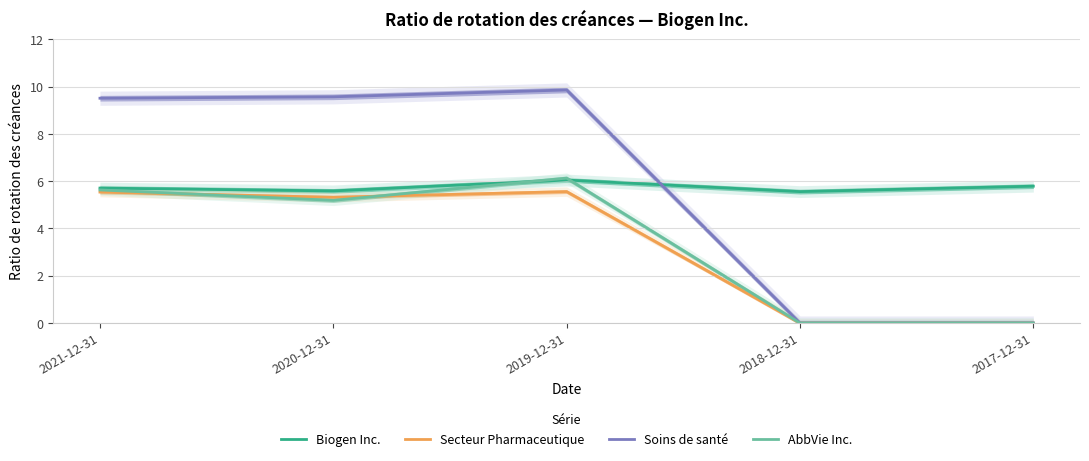

Does the chart display data point markers on the line(s)?

No